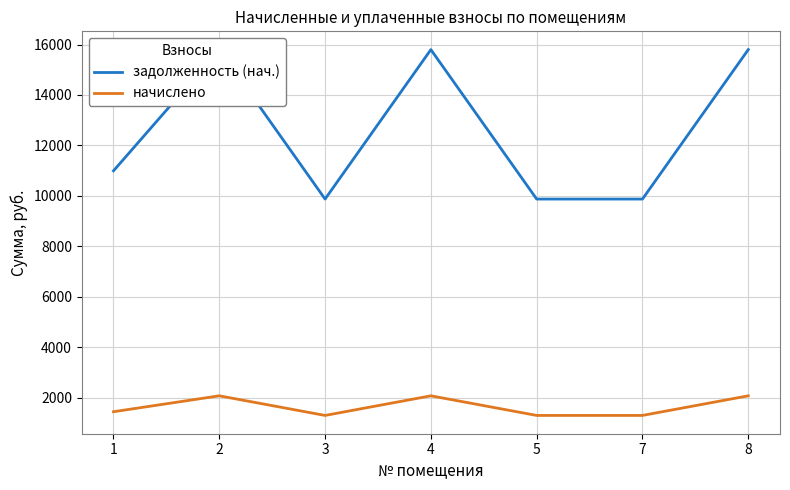

Rank the series by their average value, from lowest to highest.

начислено, задолженность (нач.)